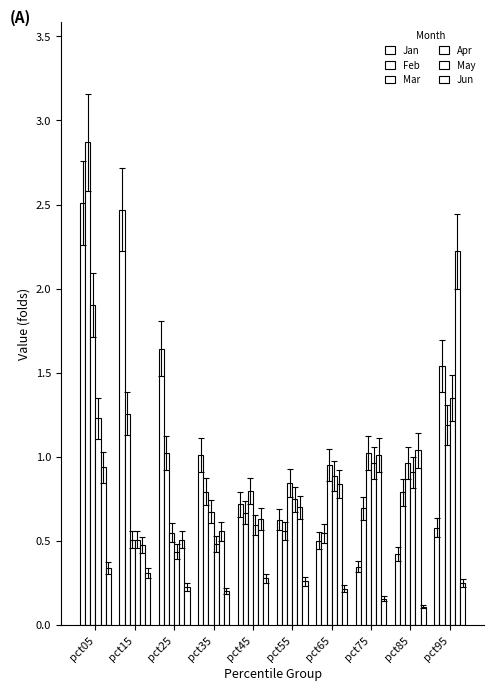

Rank the series by their maximum value, from highest to lowest.

Feb, Jan, May, Mar, Apr, Jun